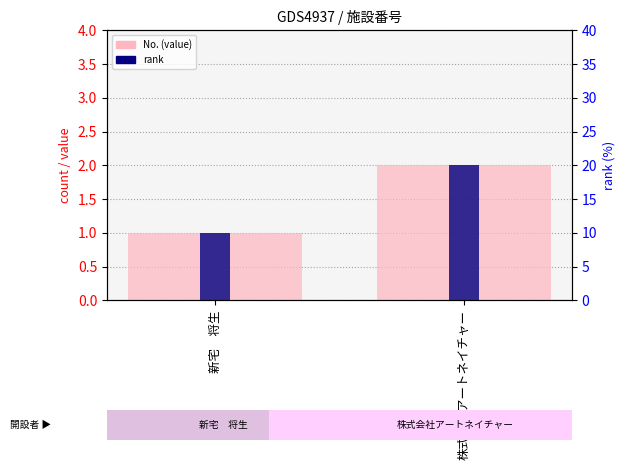

What is the sum of all No. values?

3